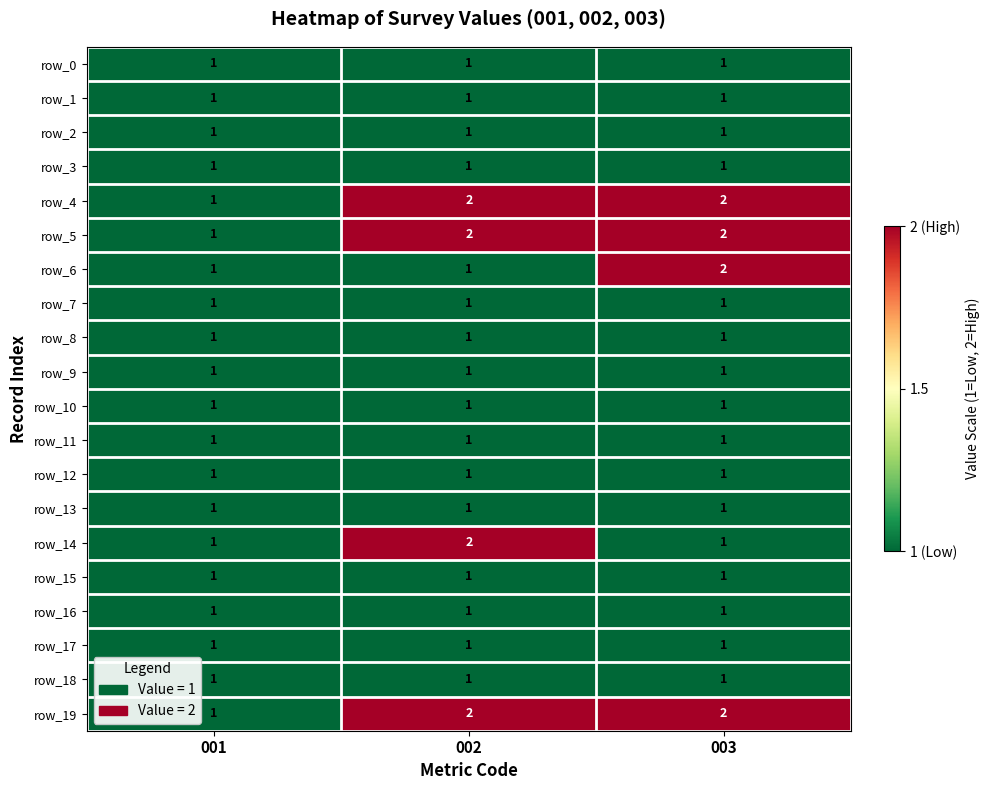

Reading left to right, transcribe all the data shown in this chart.

row_0: 1	1	1
row_1: 1	1	1
row_2: 1	1	1
row_3: 1	1	1
row_4: 1	2	2
row_5: 1	2	2
row_6: 1	1	2
row_7: 1	1	1
row_8: 1	1	1
row_9: 1	1	1
row_10: 1	1	1
row_11: 1	1	1
row_12: 1	1	1
row_13: 1	1	1
row_14: 1	2	1
row_15: 1	1	1
row_16: 1	1	1
row_17: 1	1	1
row_18: 1	1	1
row_19: 1	2	2